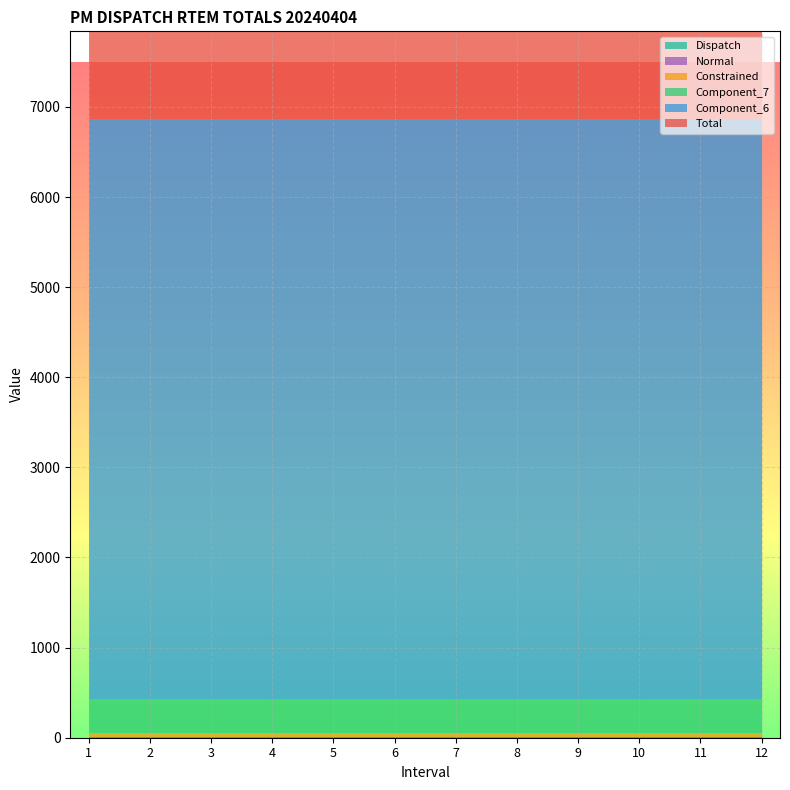

Reading right to left, what are all the values shown in this chart?

Total: 12=6816.5	11=6816.5	10=6816.5	9=6816.5	8=6816.5	7=6816.5	6=6816.5	5=6816.5	4=6816.5	3=6816.5	2=6816.5	1=6816.5
Component_6: 12=6436.1	11=6436.1	10=6436.1	9=6436.1	8=6436.1	7=6436.1	6=6436.1	5=6436.1	4=6436.1	3=6436.1	2=6436.1	1=6436.1
Component_7: 12=380.4	11=380.4	10=380.4	9=380.4	8=380.4	7=380.4	6=380.4	5=380.4	4=380.4	3=380.4	2=380.4	1=380.4
Constrained: 12=48.3	11=48.3	10=48.3	9=48.3	8=48.3	7=48.3	6=48.3	5=48.3	4=48.3	3=48.3	2=48.3	1=48.3
Normal: 12=4.7	11=4.7	10=4.7	9=4.7	8=4.7	7=4.7	6=4.7	5=4.7	4=4.7	3=4.7	2=4.7	1=4.7
Dispatch: 12=0.0	11=0.0	10=0.0	9=0.0	8=0.0	7=0.0	6=0.0	5=0.0	4=0.0	3=0.0	2=0.0	1=0.0